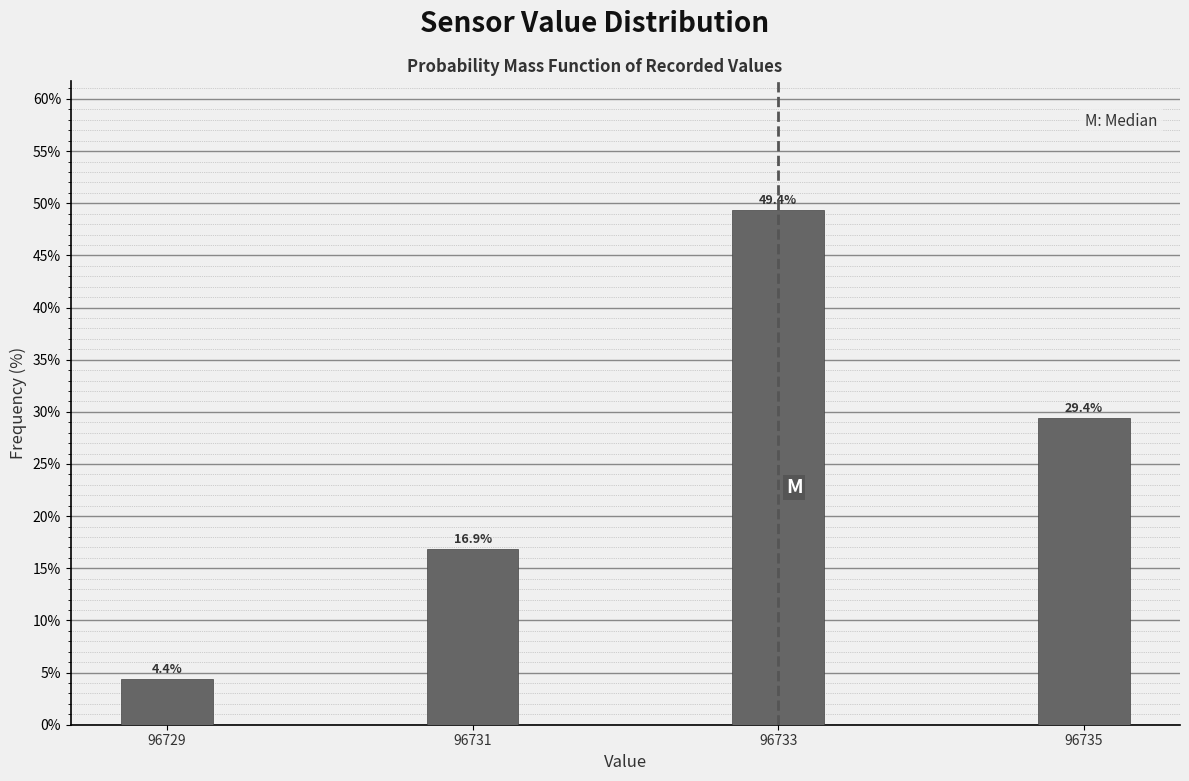

Reading left to right, transcribe all the data shown in this chart.

4.4	16.9	49.4	29.4